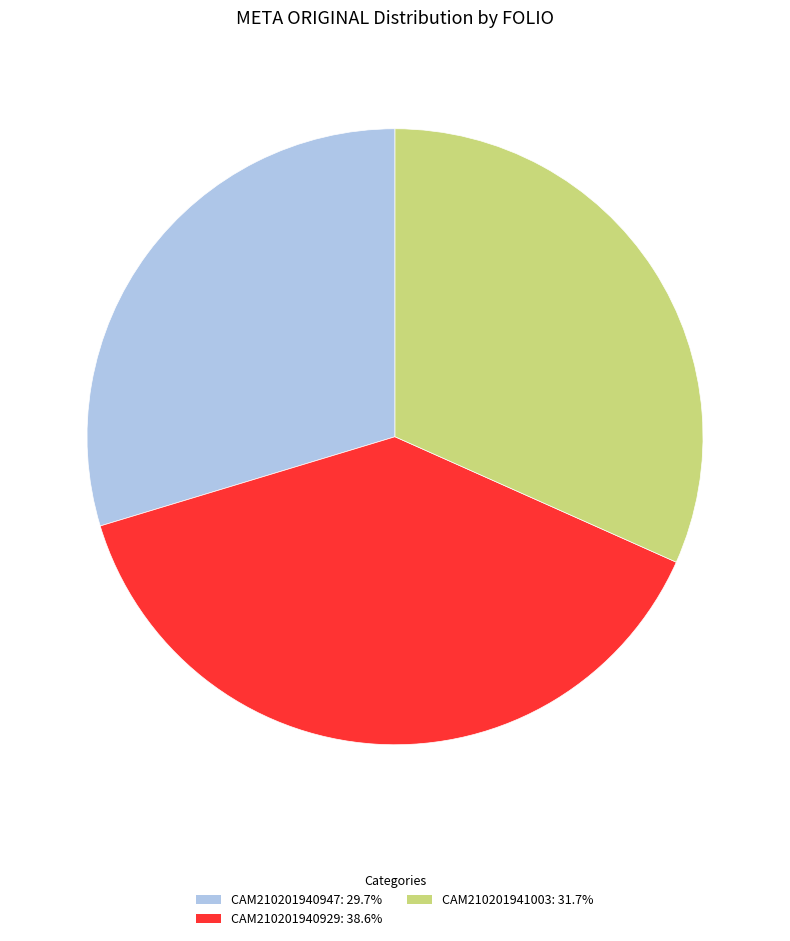

Do CAM210201940947 and CAM210201940929 together represent more than half of the pie?

Yes